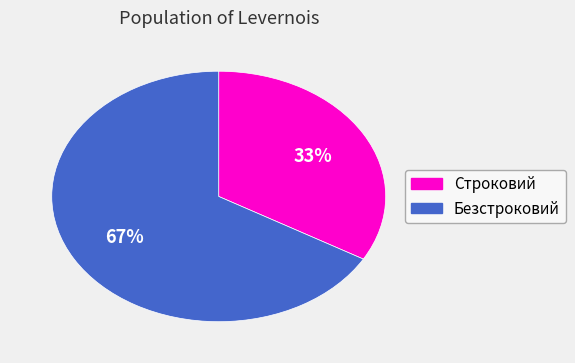

How many slices are in this pie chart?

2